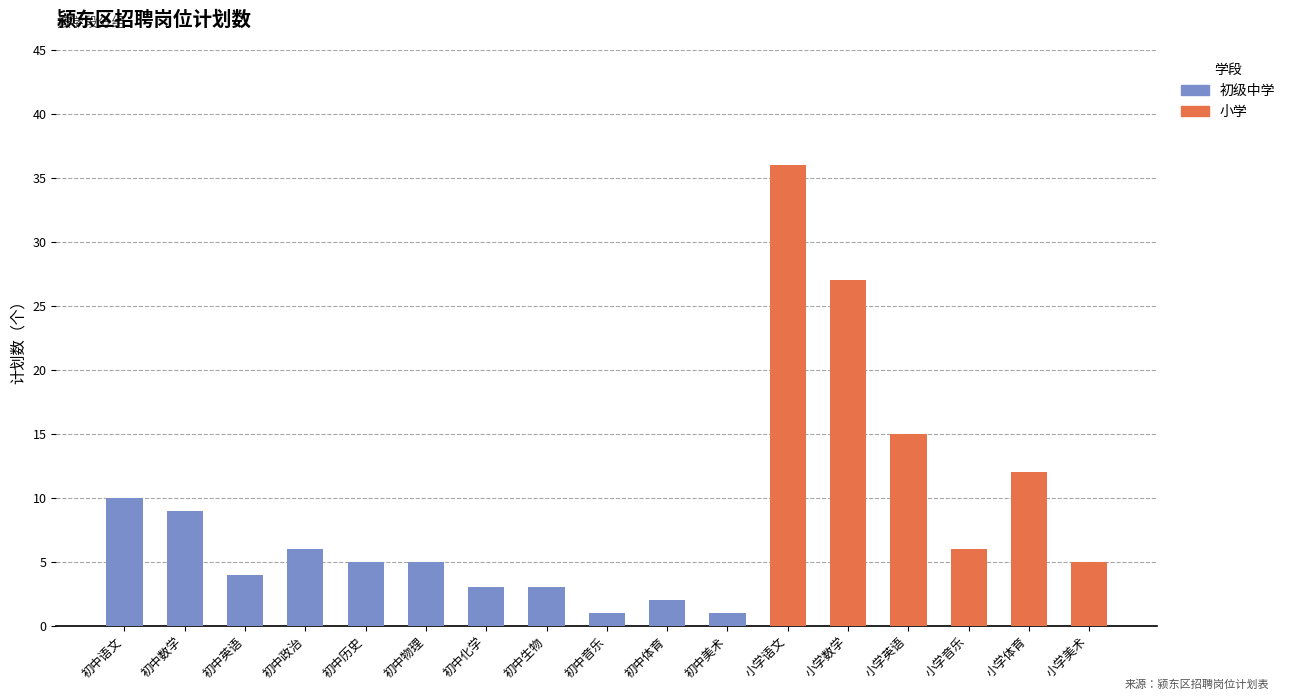

What is the average value of the 初级中学 series?

3